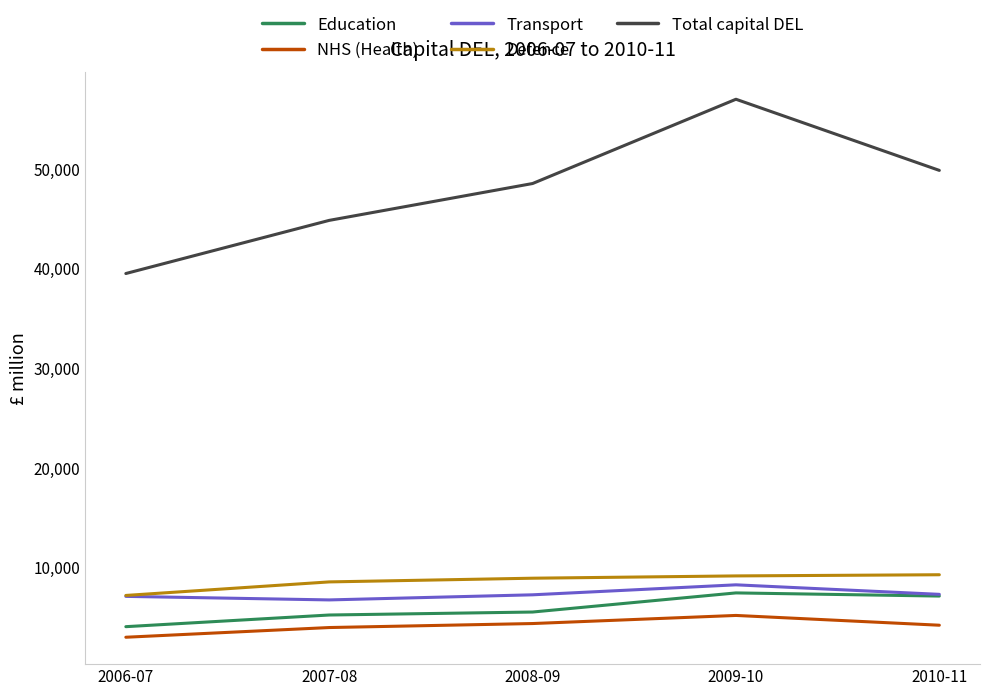

How many lines are shown in the chart?

5